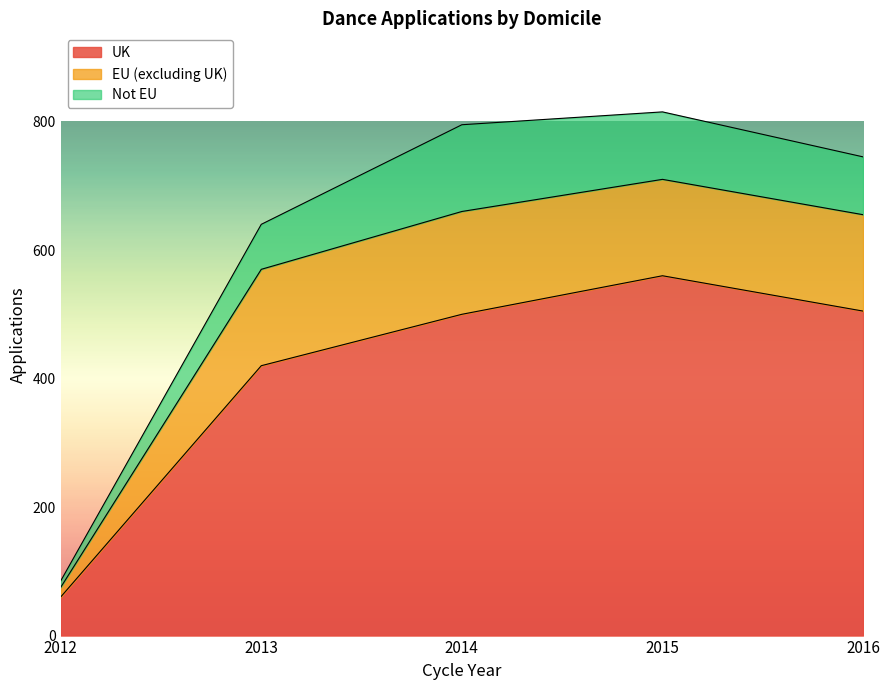

True or false: UK has more than 1 interior local peaks.

False